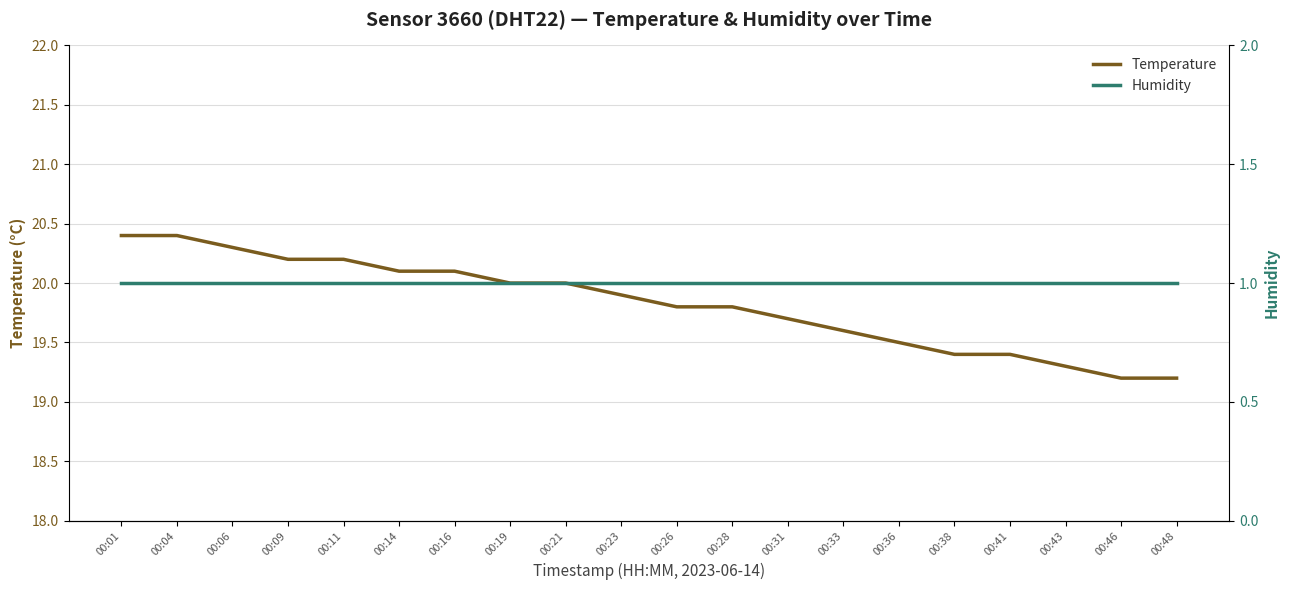

Which label corresponds to the largest value in the chart?

00:01